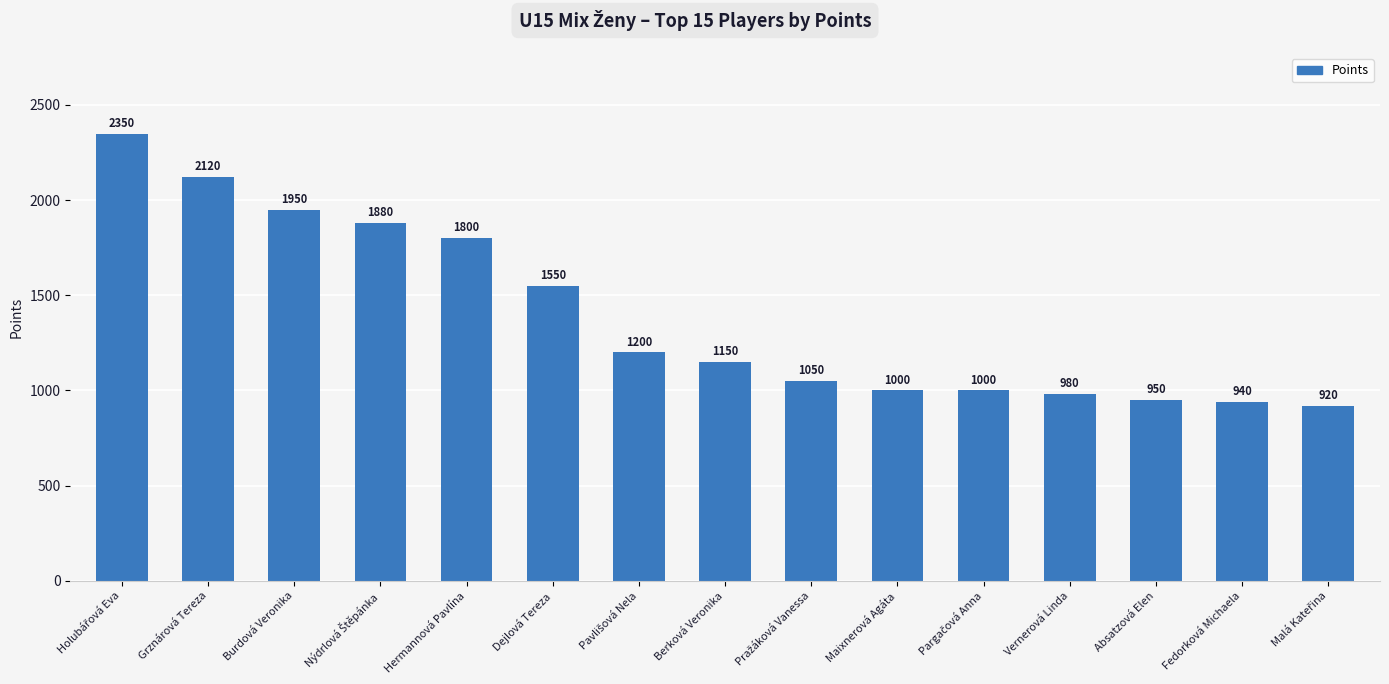

Does the chart contain stacked bars?

No